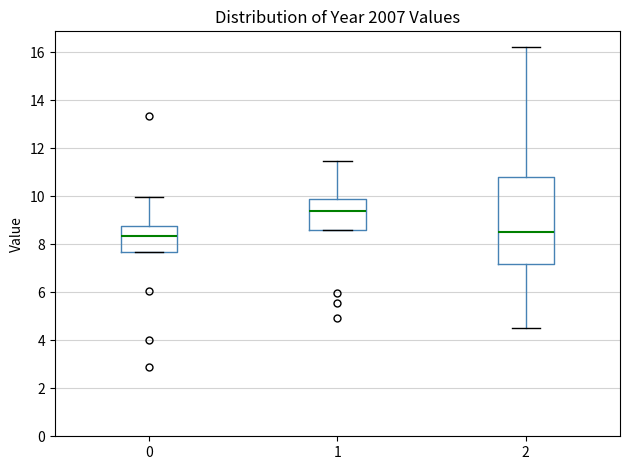

Reading left to right, read every box against the y-axis: the position of its median line, the range the box covers, and the ends of its whiskers. The values are not printed on the chart, so give them approximately, as read against the axis.

0: median 8.4, box 7.6 to 8.8, whiskers 7.6 to 10.0
1: median 9.4, box 8.6 to 9.8, whiskers 8.6 to 11.4
2: median 8.6, box 7.2 to 10.8, whiskers 4.6 to 16.2